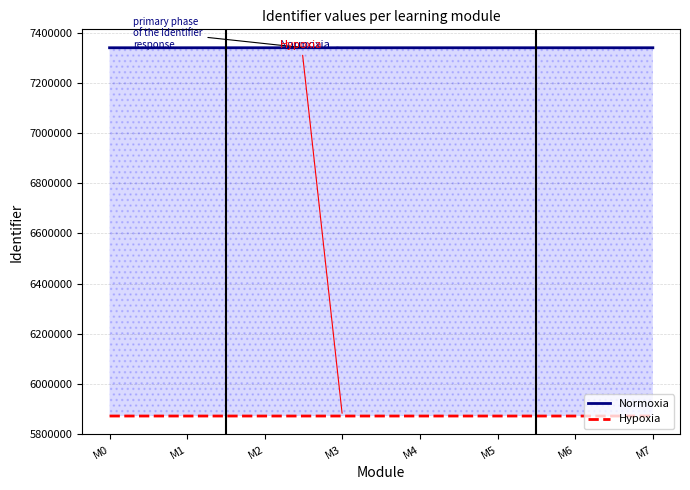

What is the approximate value of Hypoxia at M5?

5871889.6